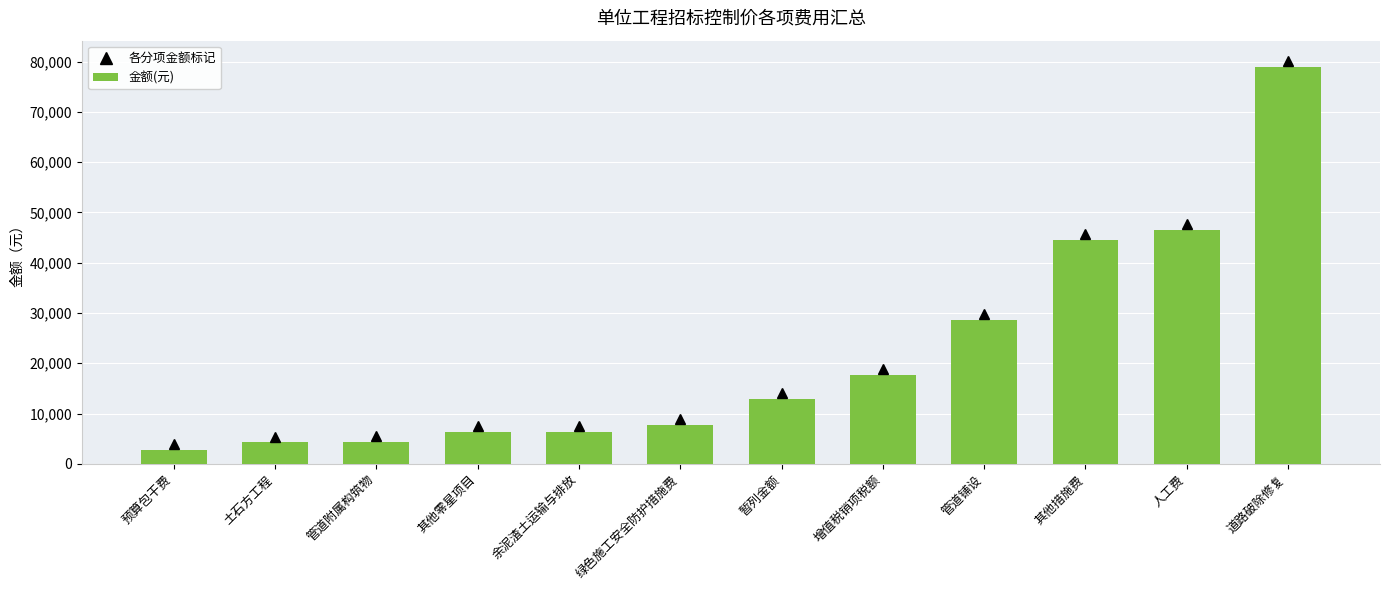

Count the number of values greater than 12895.

6